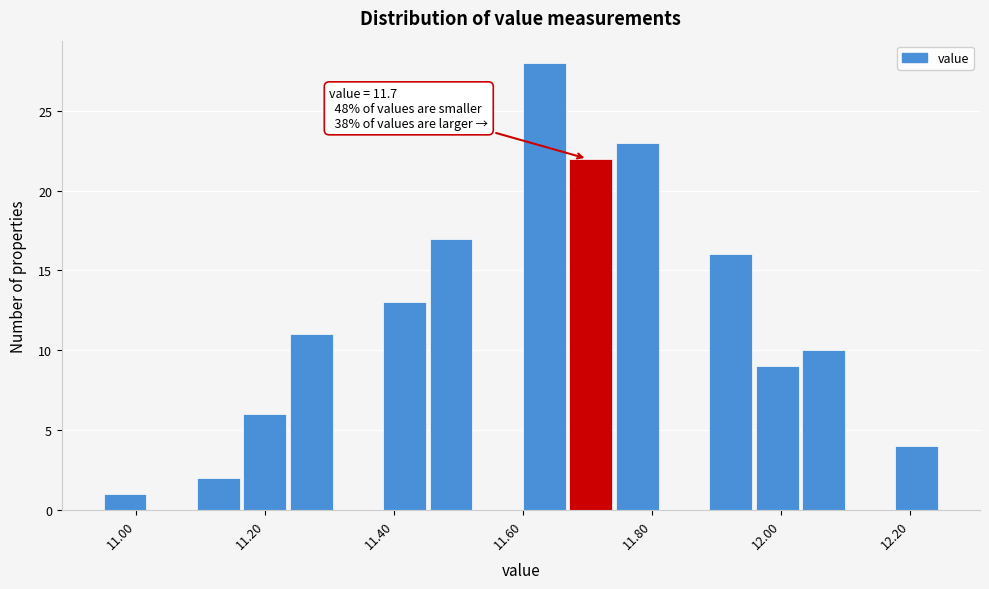

Read against the x-axis, roughly where is the centre of the tallest bar?

11.64